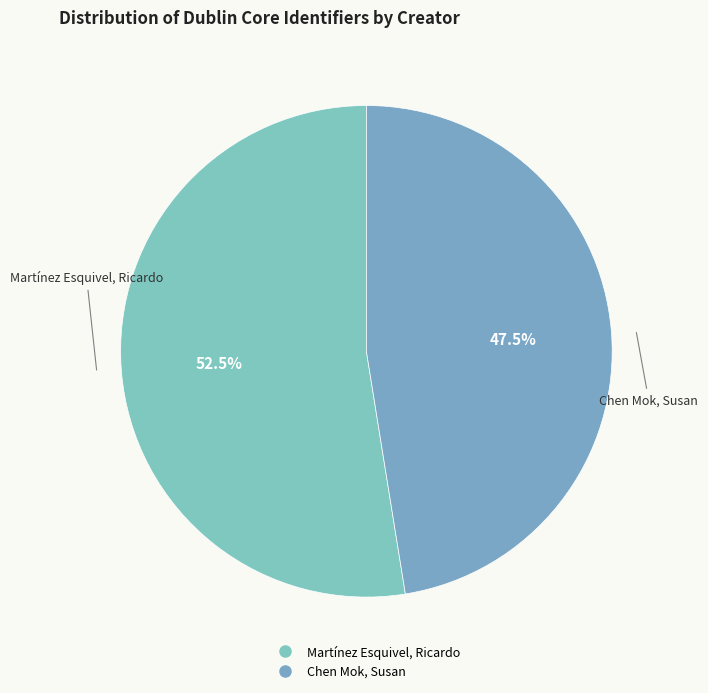

Combined, do Martínez Esquivel, Ricardo and Chen Mok, Susan account for over 50%?

Yes